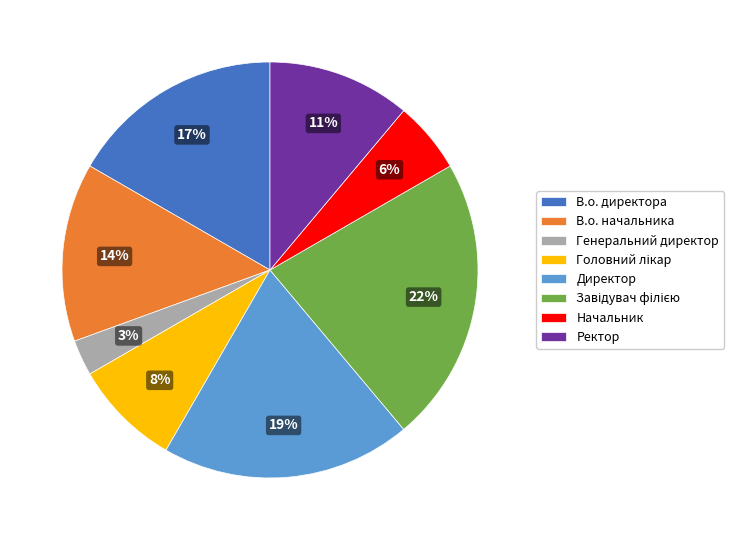

Is the sum of В.о. директора and Ректор greater than half?

No